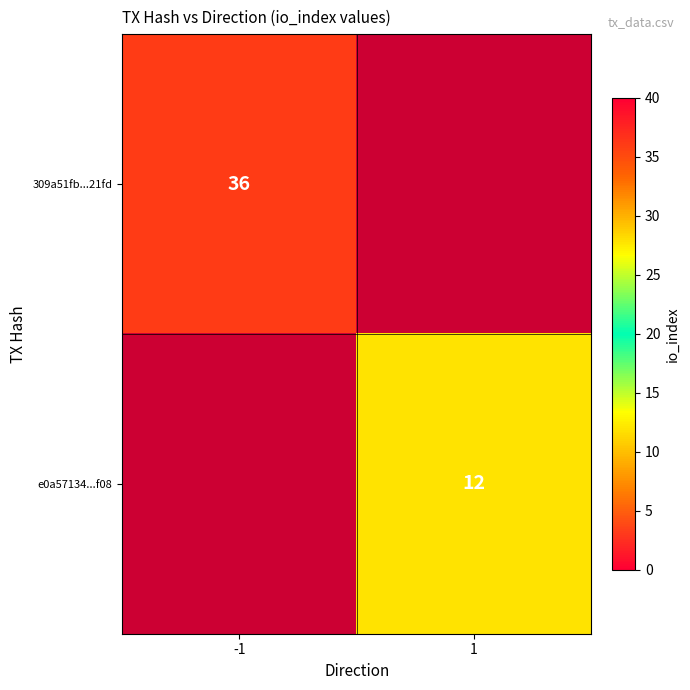

True or false: 309a51fb...21fd has a value of 36 at -1.

True